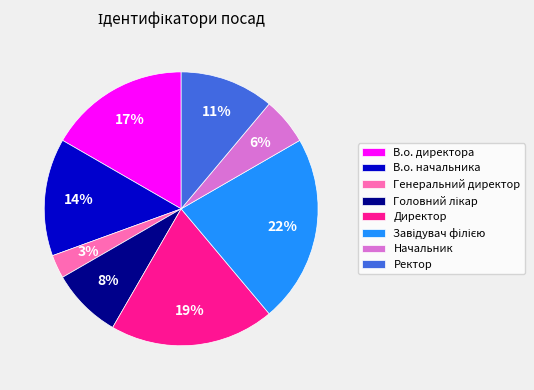

To the nearest percent, what percentage of the pie is Начальник?

6%